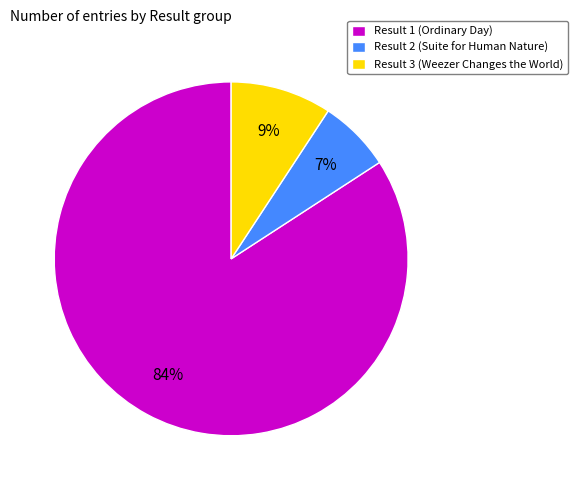

Is it true that Result 3 (Weezer Changes the World) is 1% of the pie?

False